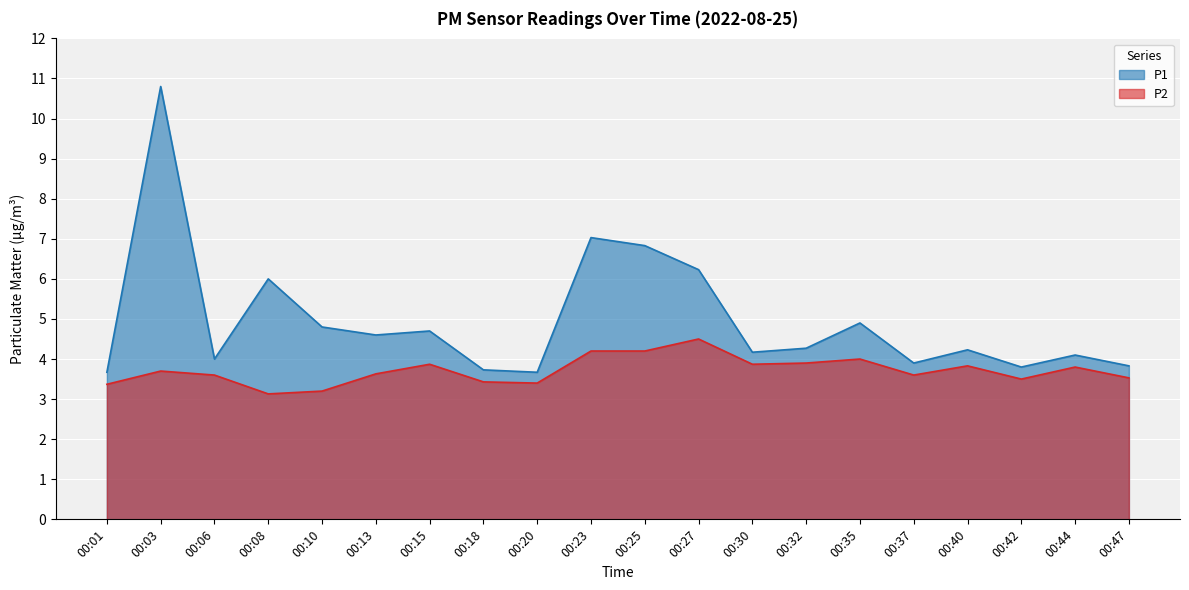

True or false: P1 and P2 intersect in this chart.

False